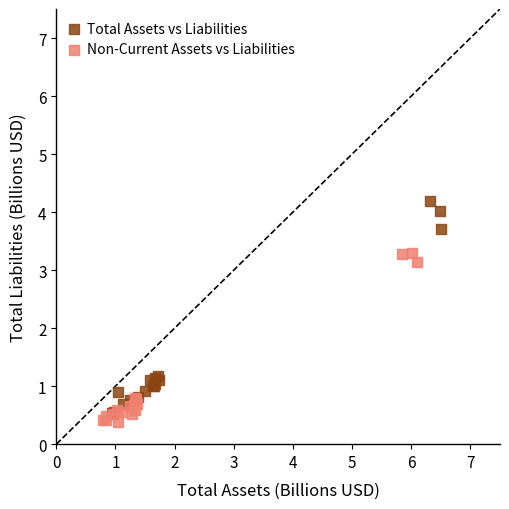

Which series has the largest Y range (max minus min)?

Total Assets vs Liabilities